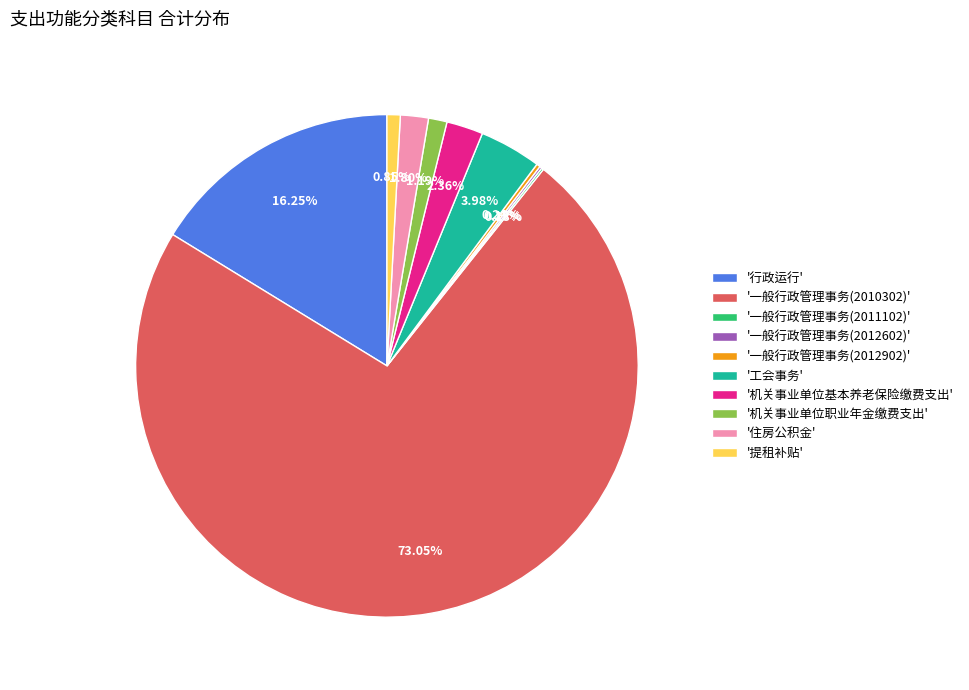

Which category has the biggest portion of the pie?

'一般行政管理事务(2010302)'